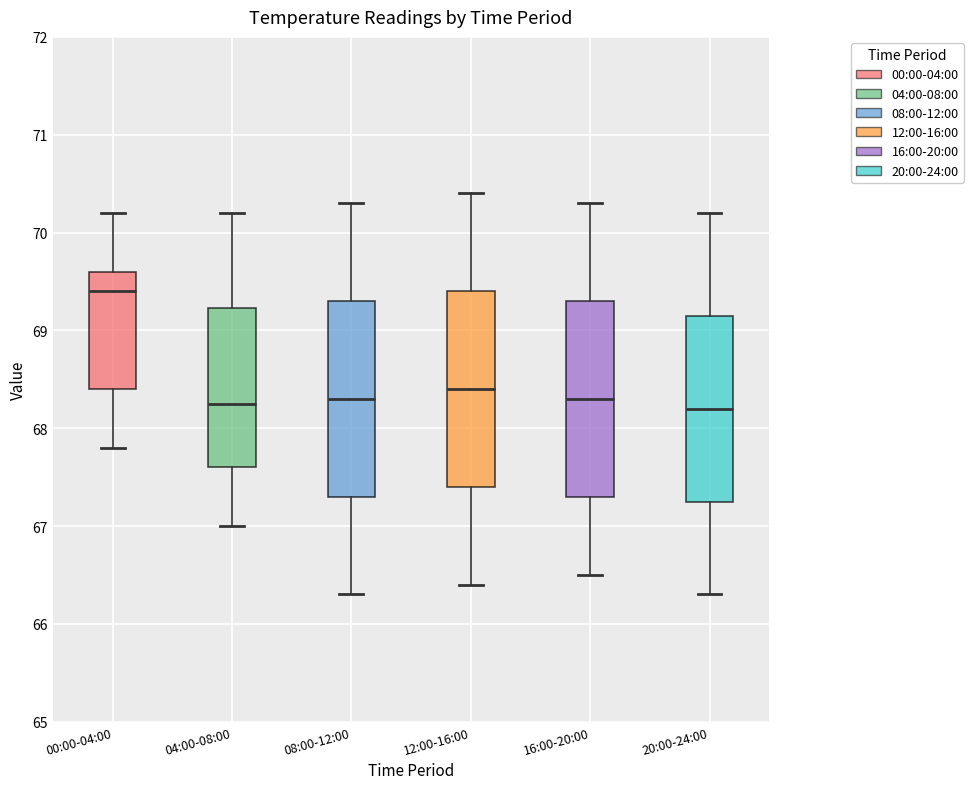

Reading left to right, read every box against the y-axis: the position of its median line, the range the box covers, and the ends of its whiskers. The values are not printed on the chart, so give them approximately, as read against the axis.

00:00-04:00: median 69.4, box 68.4 to 69.6, whiskers 67.8 to 70.2
04:00-08:00: median 68.3, box 67.6 to 69.2, whiskers 67.0 to 70.2
08:00-12:00: median 68.3, box 67.3 to 69.3, whiskers 66.3 to 70.3
12:00-16:00: median 68.4, box 67.4 to 69.4, whiskers 66.4 to 70.4
16:00-20:00: median 68.3, box 67.3 to 69.3, whiskers 66.5 to 70.3
20:00-24:00: median 68.2, box 67.3 to 69.2, whiskers 66.3 to 70.2